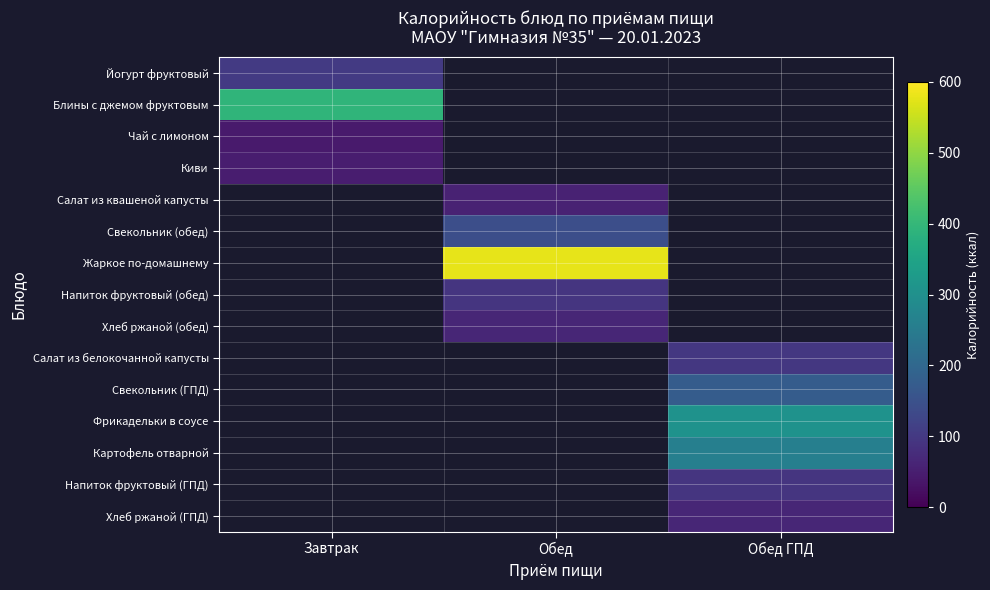

The Киви series shows 26.4 at Завтрак. True or false?

False